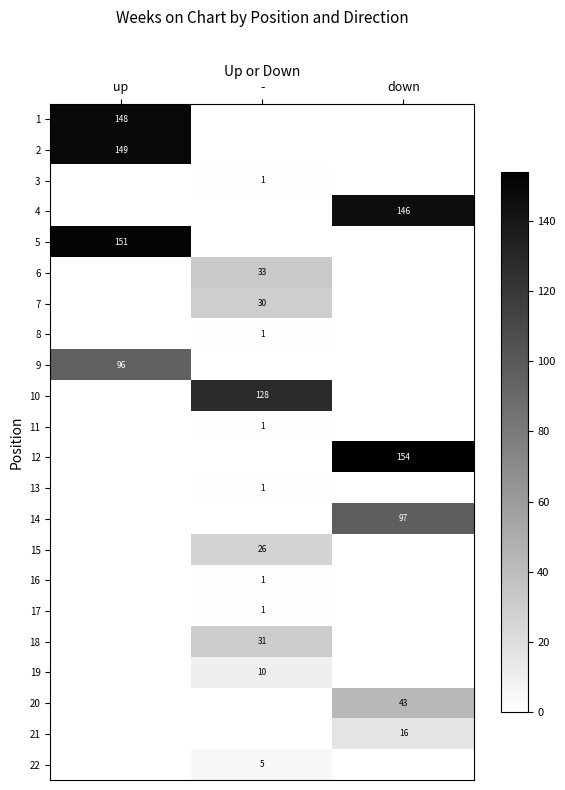

True or false: 2 has a value of 149 at up.

True